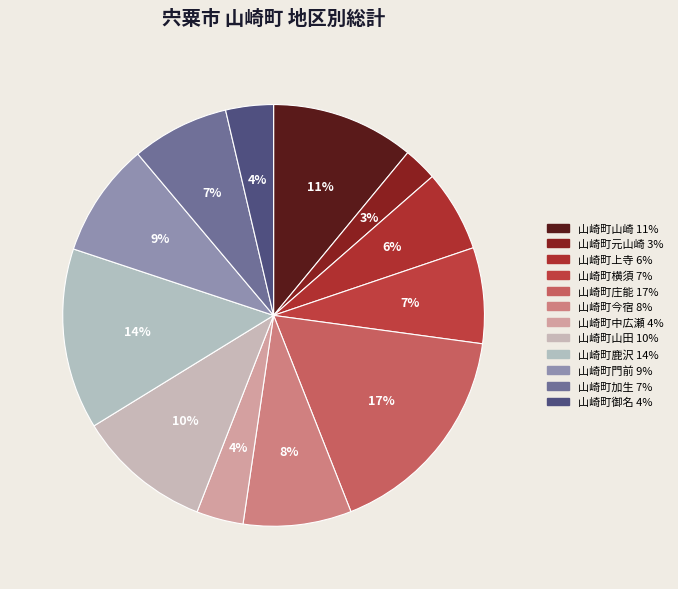

How many segments does this pie chart have?

12